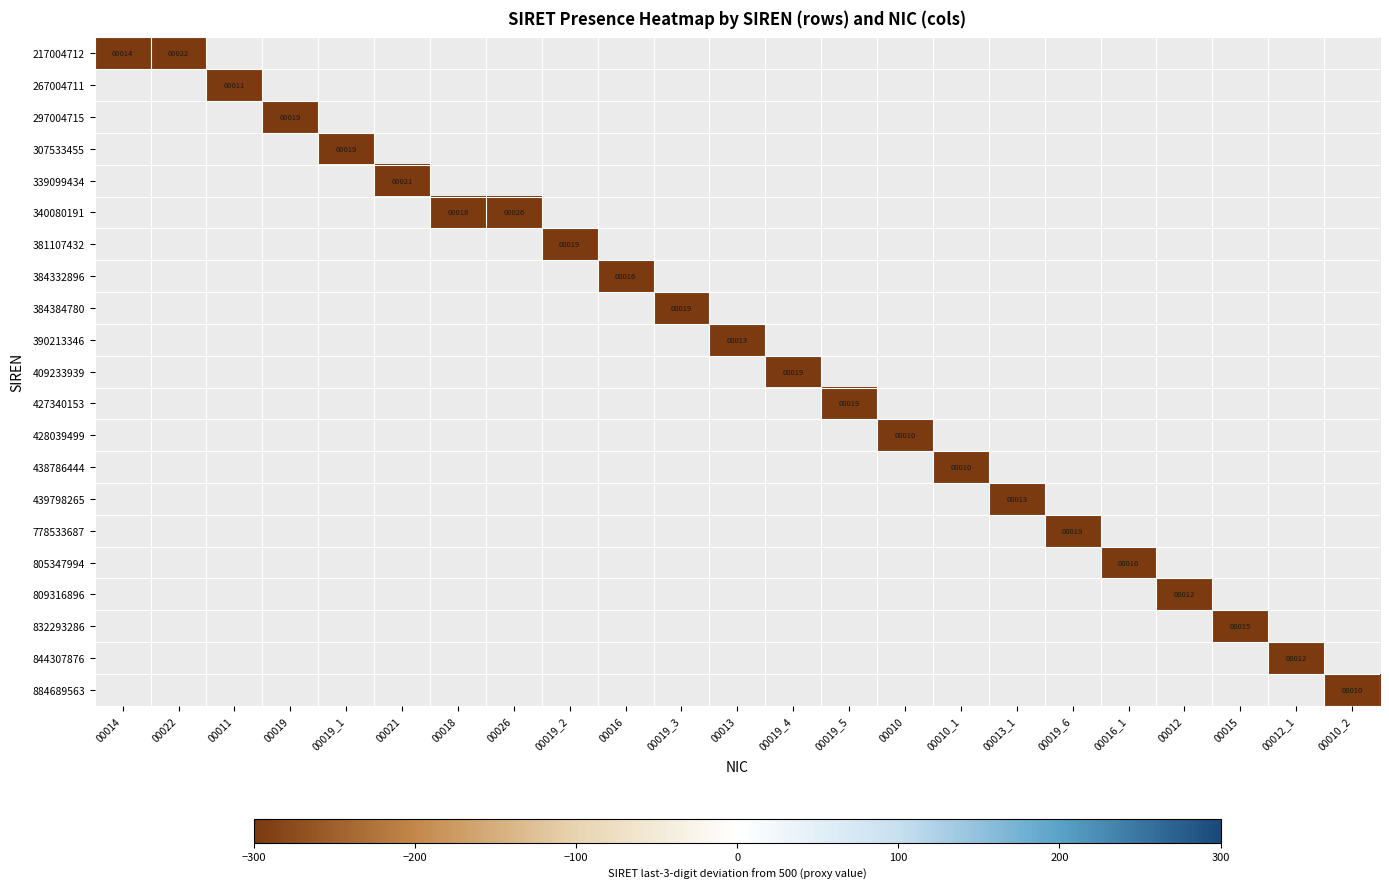

At how many categories does at least one series exceed 0?

23